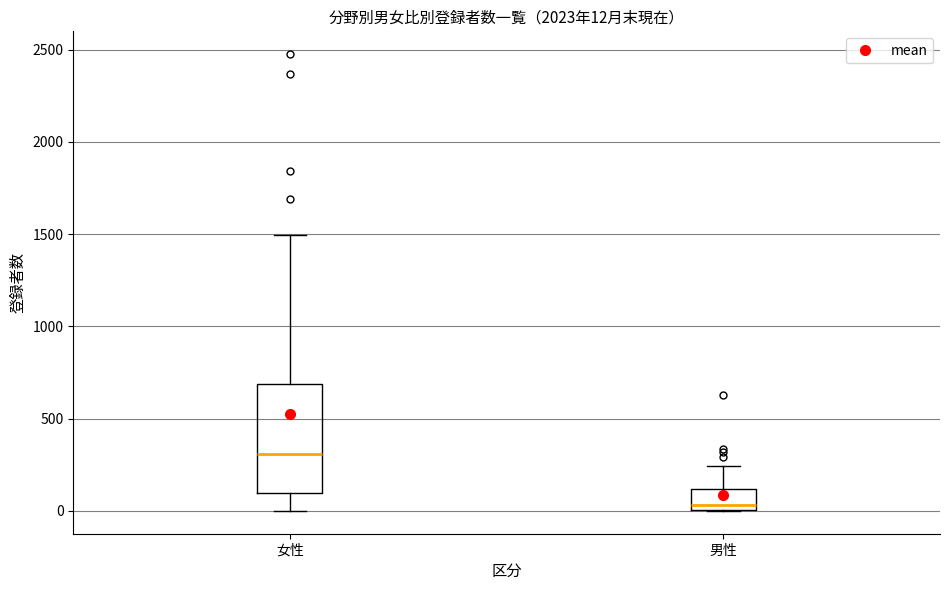

Comparing the boxes themselves (not the whiskers), which one is the tallest?

女性